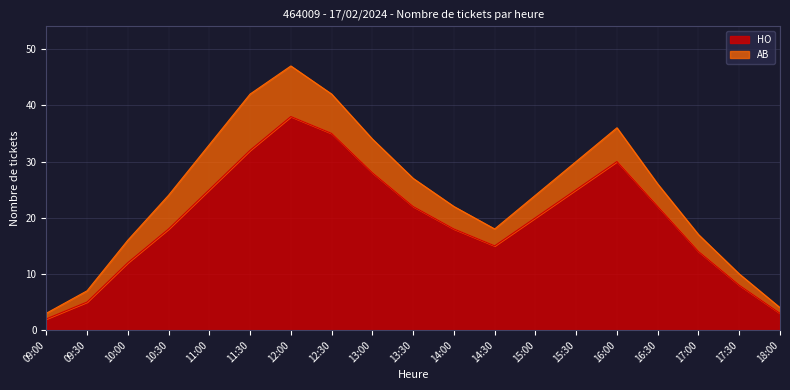

How many points are lower than both their immediate neighbors (excluding endpoints)?

1